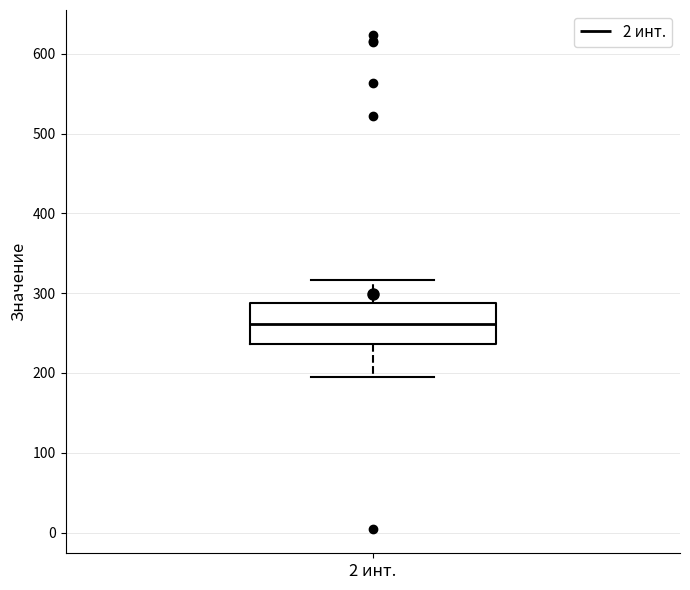

Read this box plot against the y-axis: the position of the median line, the range covered by the box, and the ends of both whiskers. The values are not printed on the chart, so give them approximately, as read against the axis.

median 260, box 240 to 290, whiskers 200 to 320